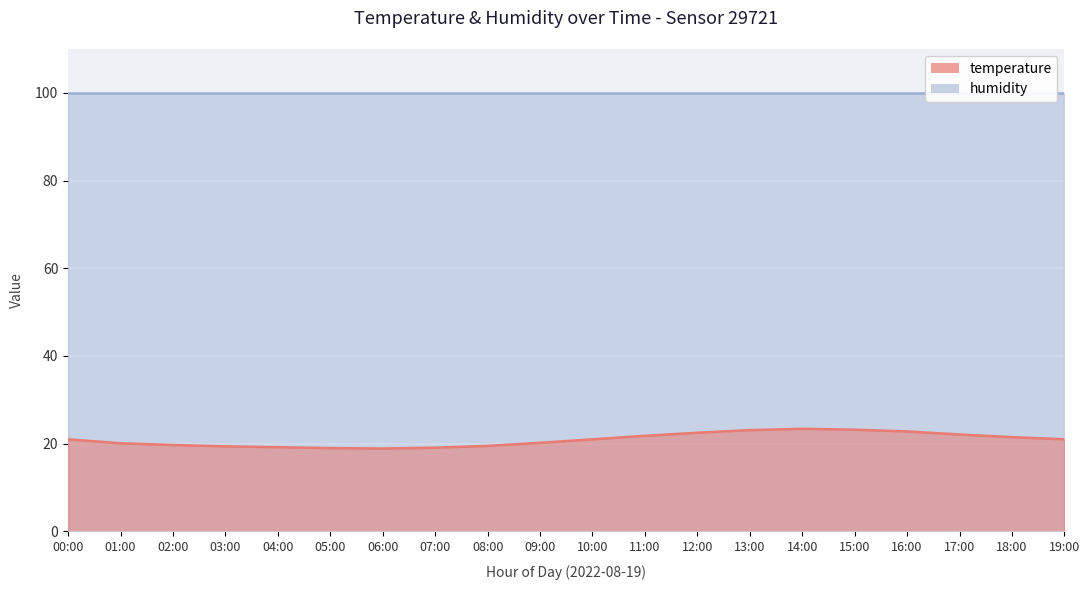

What is the label of the 13th point from the right?

07:00